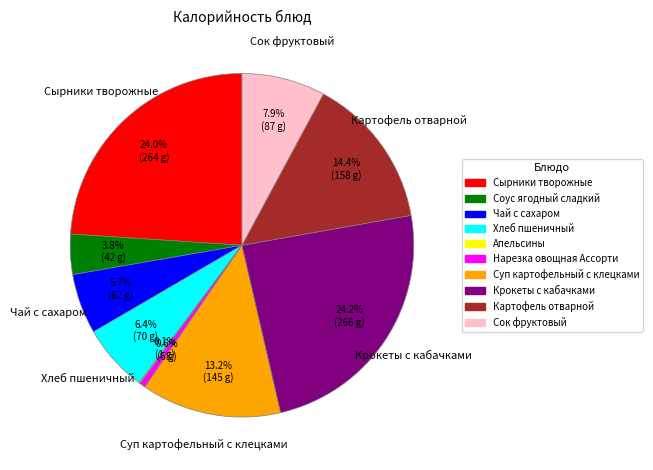

Is there any slice that represents more than half of the pie?

No